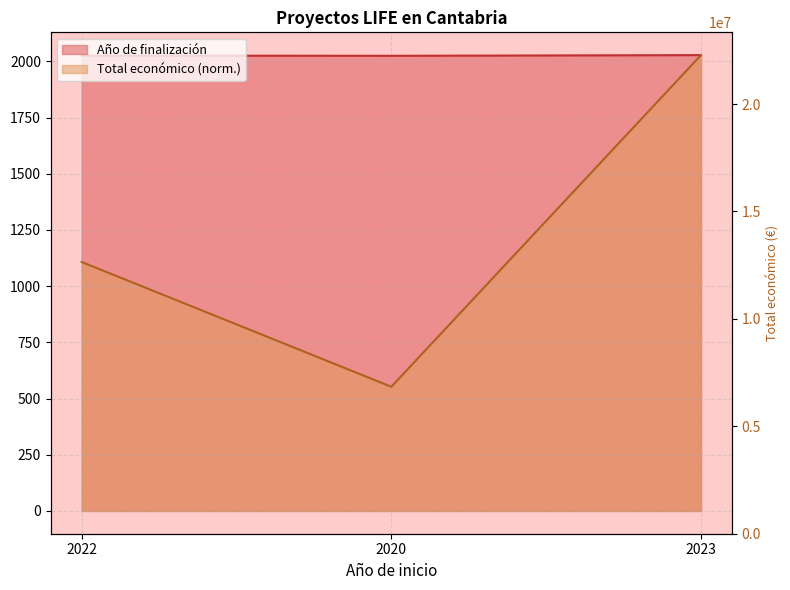

What are all the series names shown in the legend?

Año de finalización, Total económico